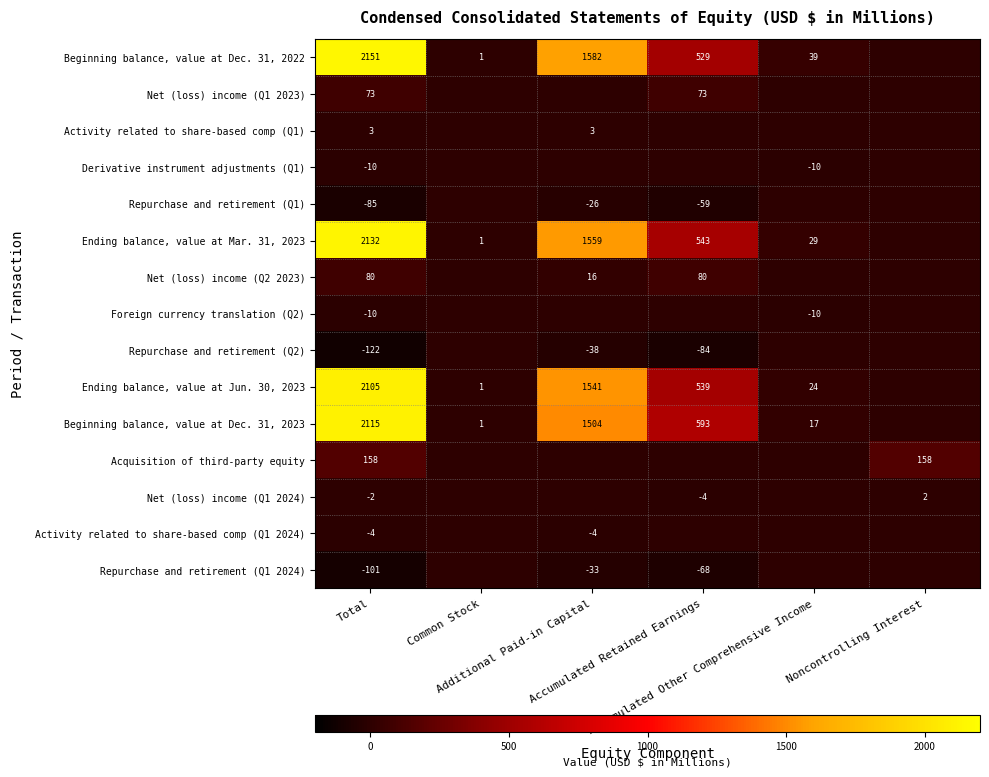

Which series changed the most between Common Stock and Accumulated Other Comprehensive Income?

Beginning balance, value at Dec. 31, 2022